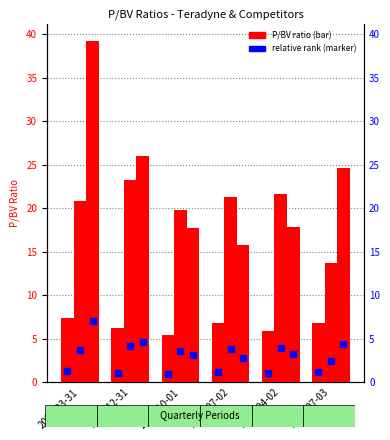

What is the difference between the maximum and minimum values in the P/BV KLA Corp. series?

9.6